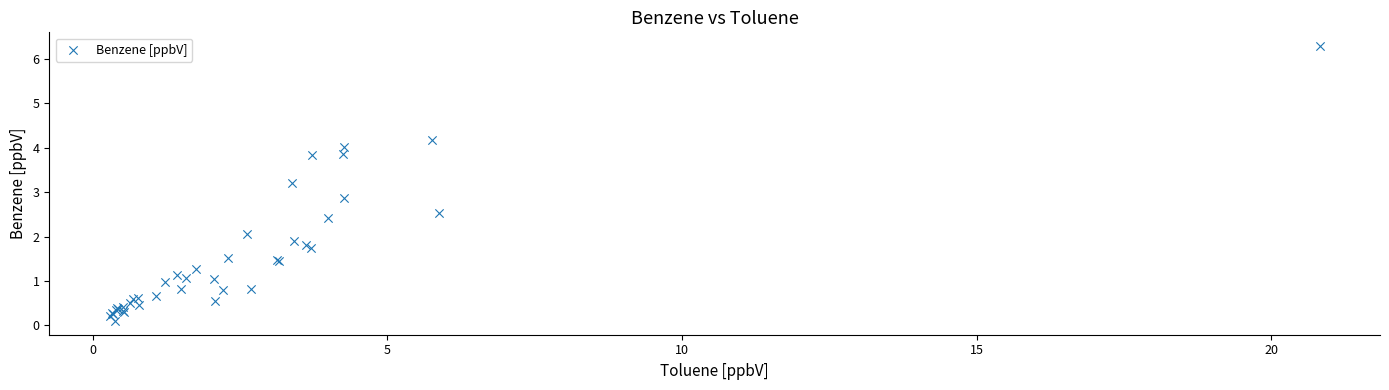

What Y value in the scatter plot is closest to 3?

2.9